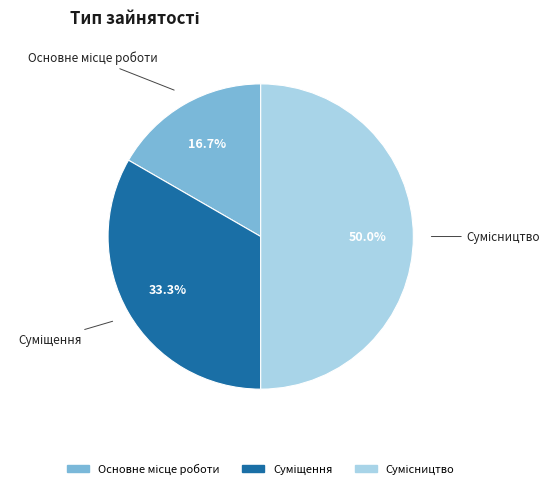

True or false: Сумісництво accounts for 50% of the total.

True